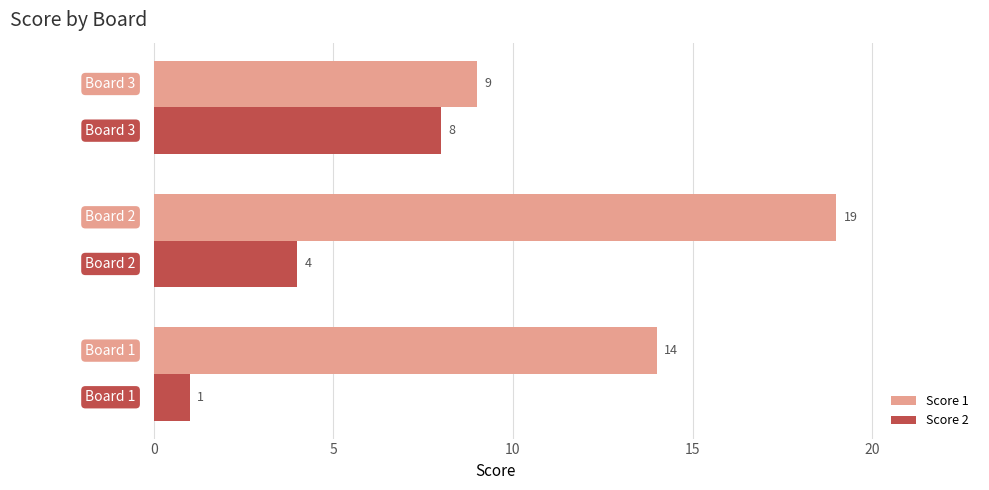

List the series in order of their peak value, lowest first.

Score 2, Score 1